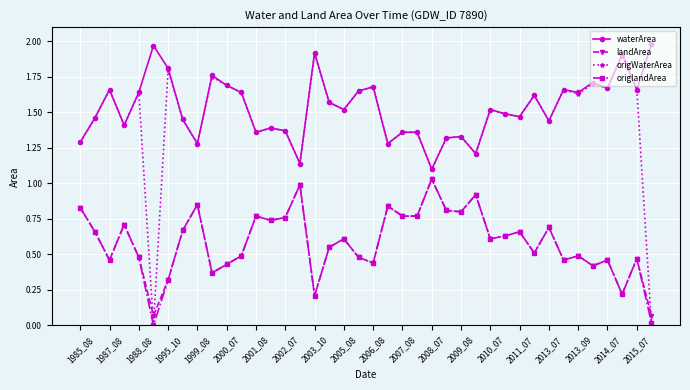

True or false: origWaterArea has more than 2 points higher than both neighbors.

True